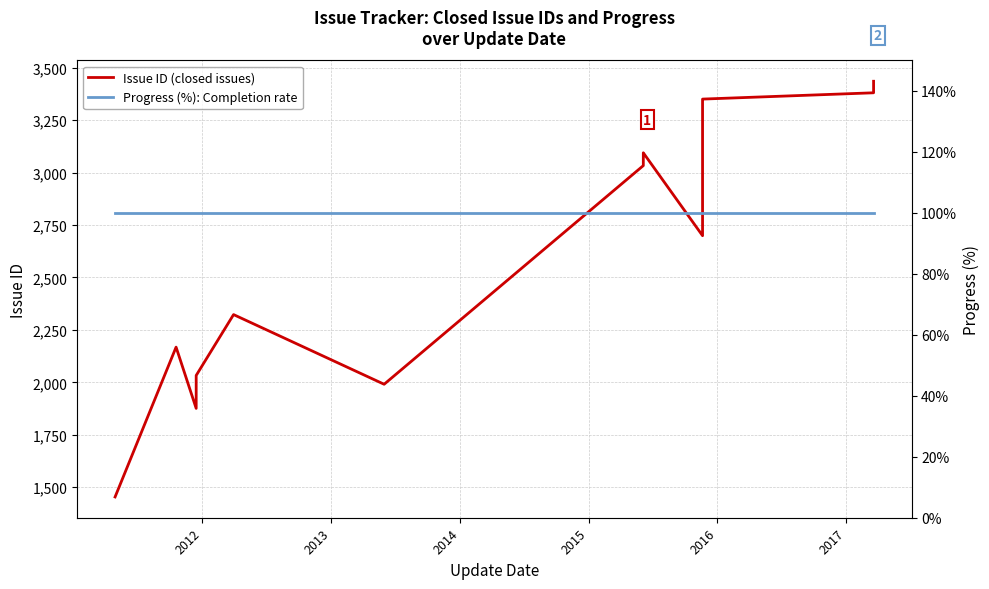

How many lines are shown in the chart?

2